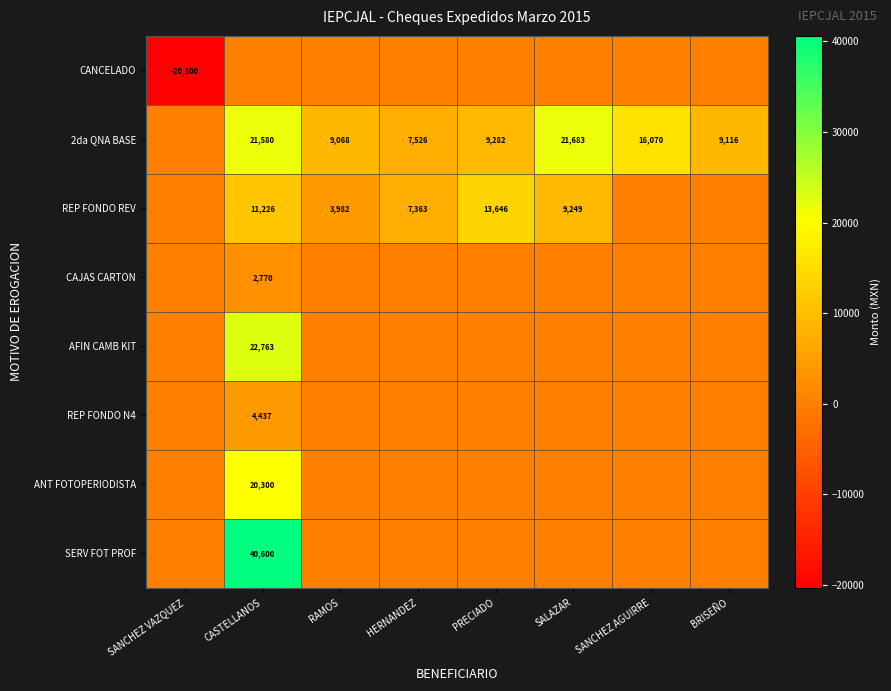

The value of 2da QNA BASE at SALAZAR is 21683. True or false?

True